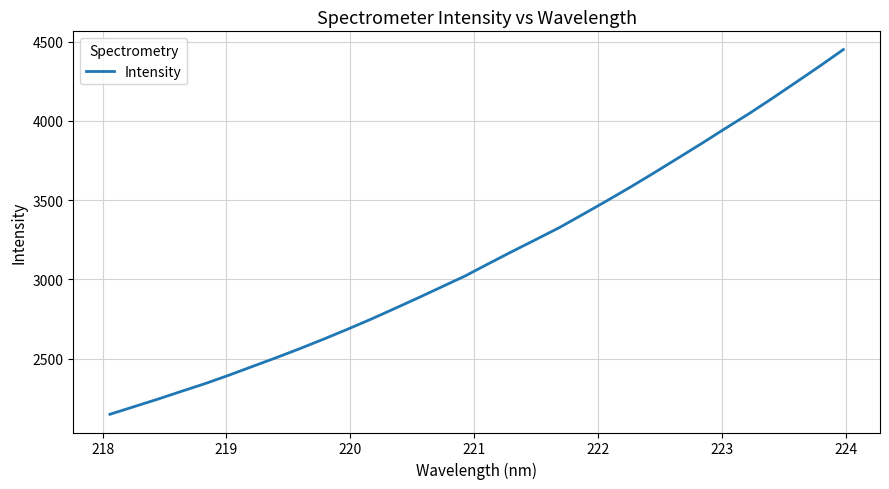

What is the greatest value displayed?

4449.6